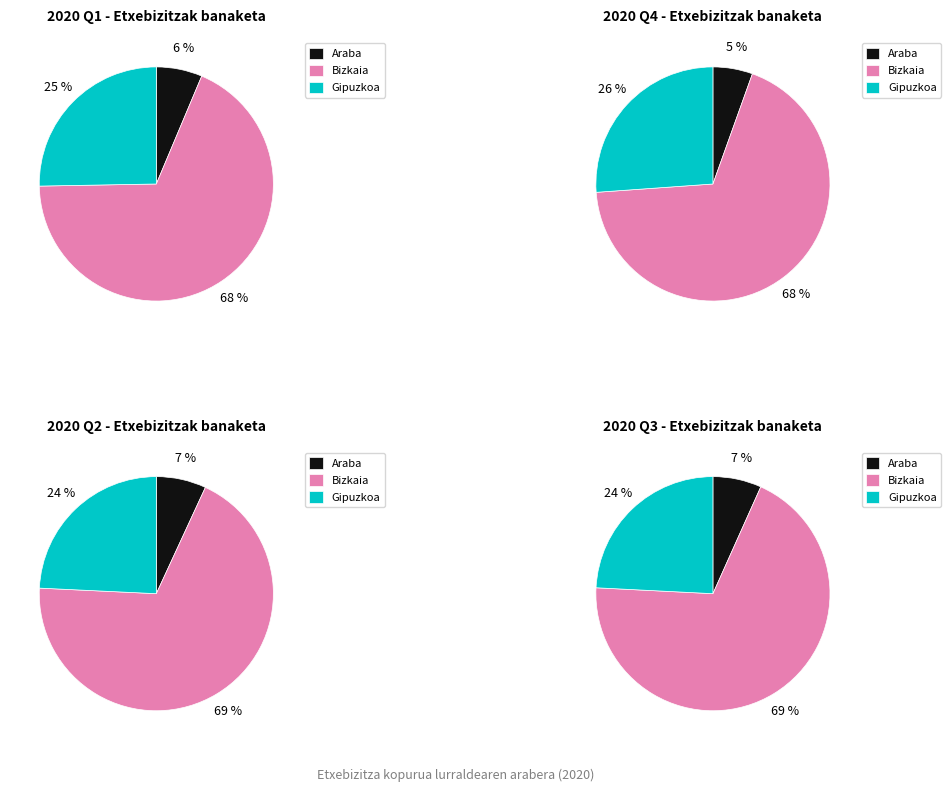

Between IV and I, which is larger?

I